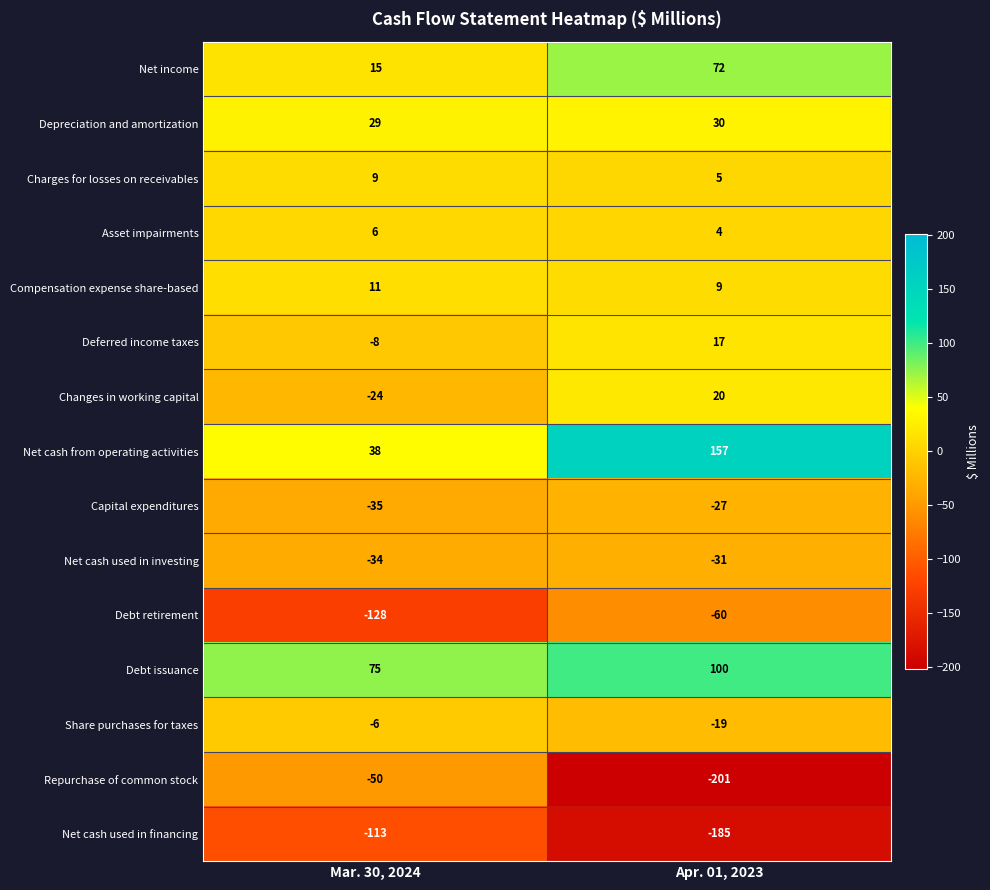

At which category is the sum across all series the highest?

Apr. 01, 2023